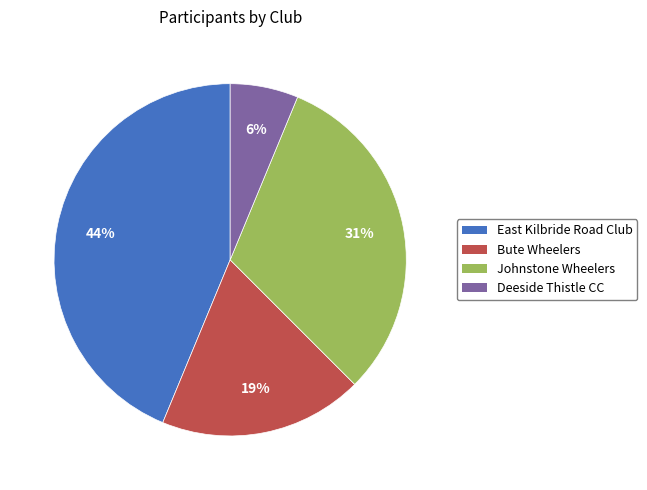

To the nearest percent, what is the average slice percentage?

25%